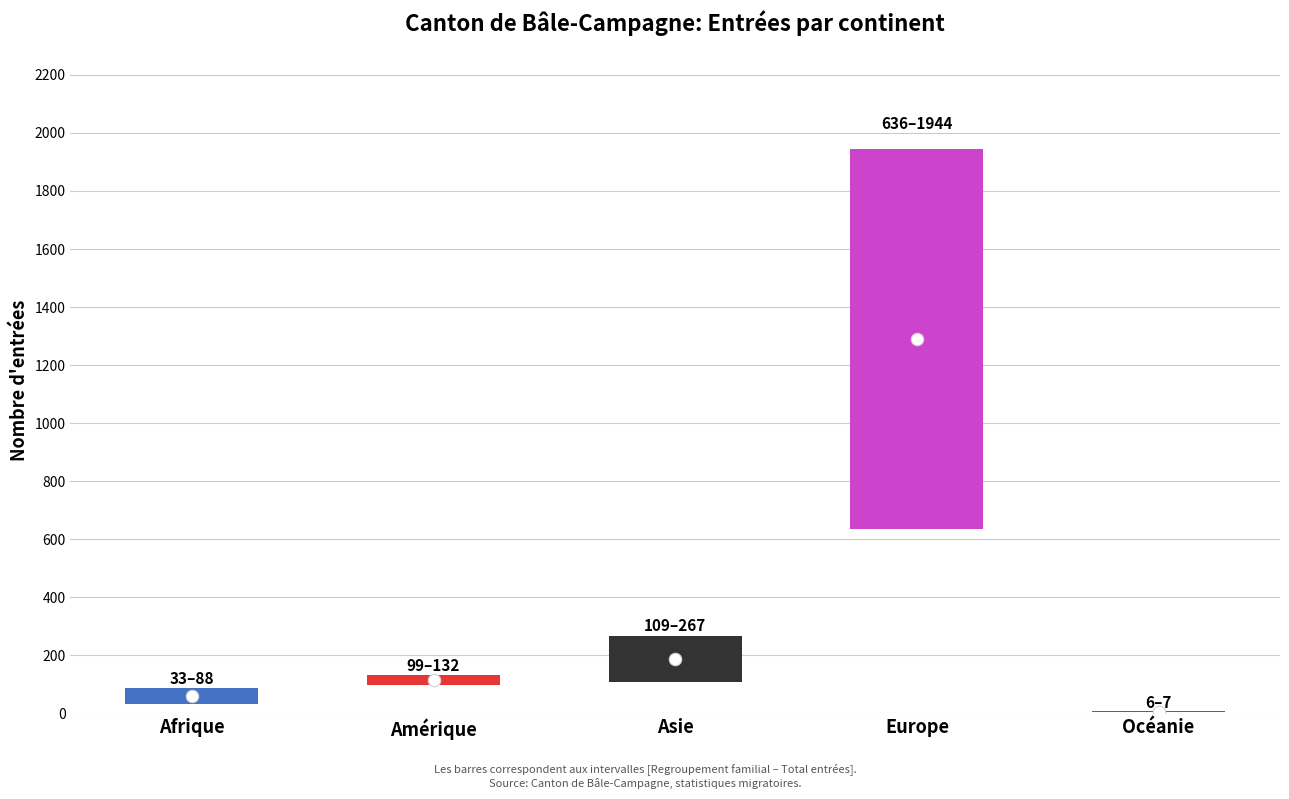

Which series has the widest spread of Y values?

Total